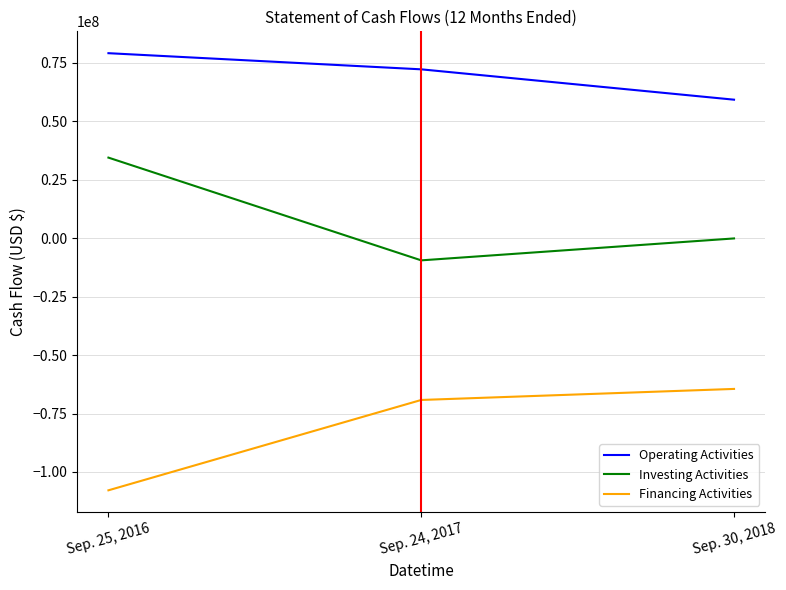

The value of Operating Activities at Sep. 25, 2016 is 29051968. True or false?

False